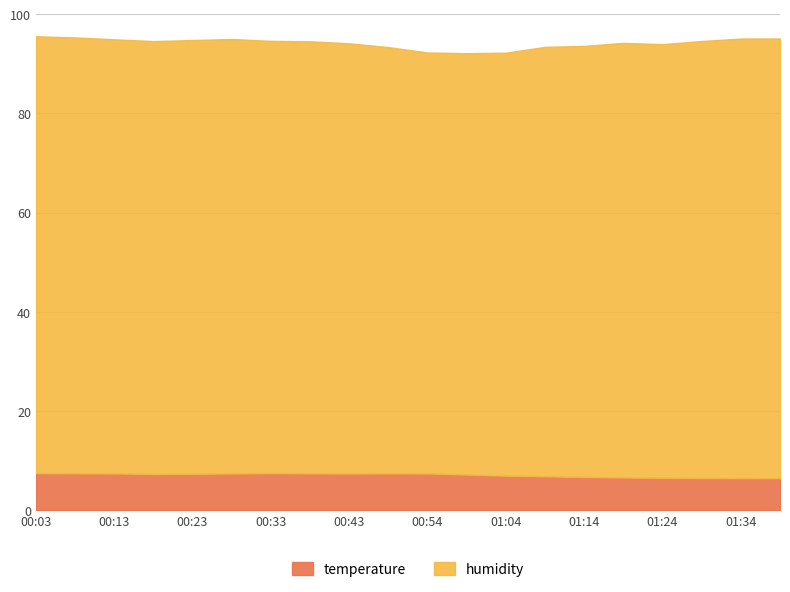

What is the difference between the maximum and minimum values in the humidity series?

3.8